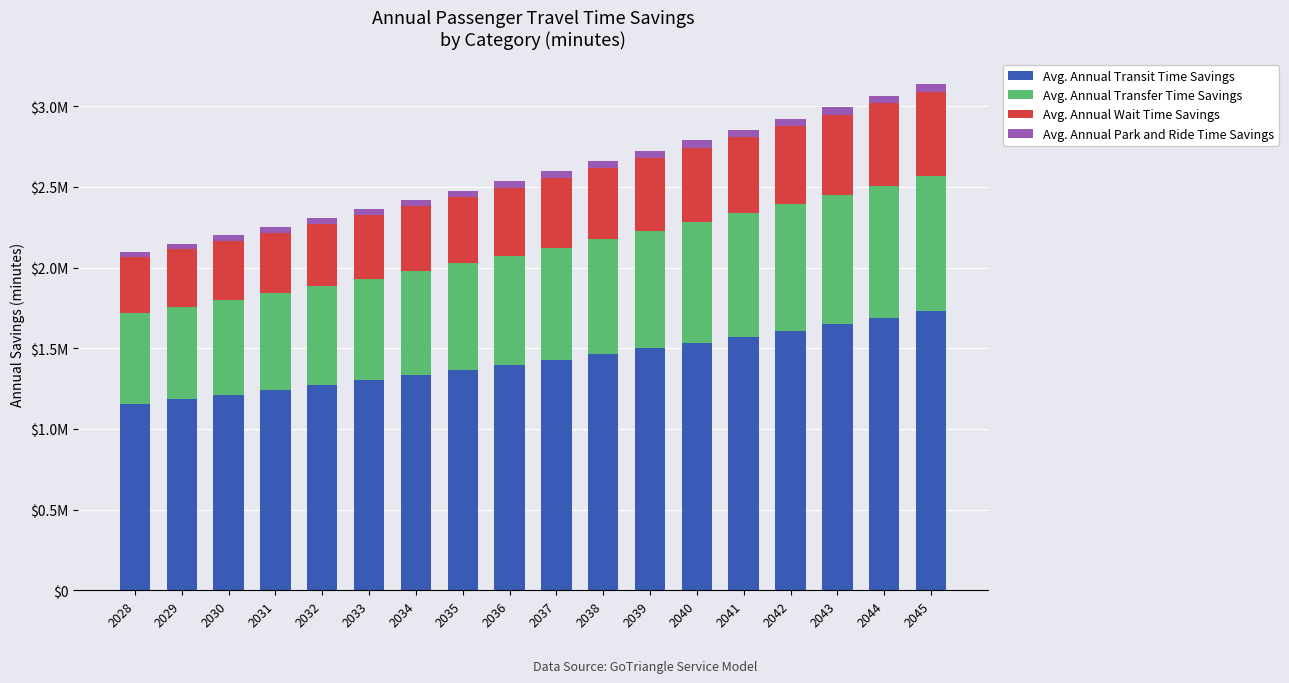

Is it true that Avg. Annual Park and Ride Time Savings equals 32989.3 at 2028?

True